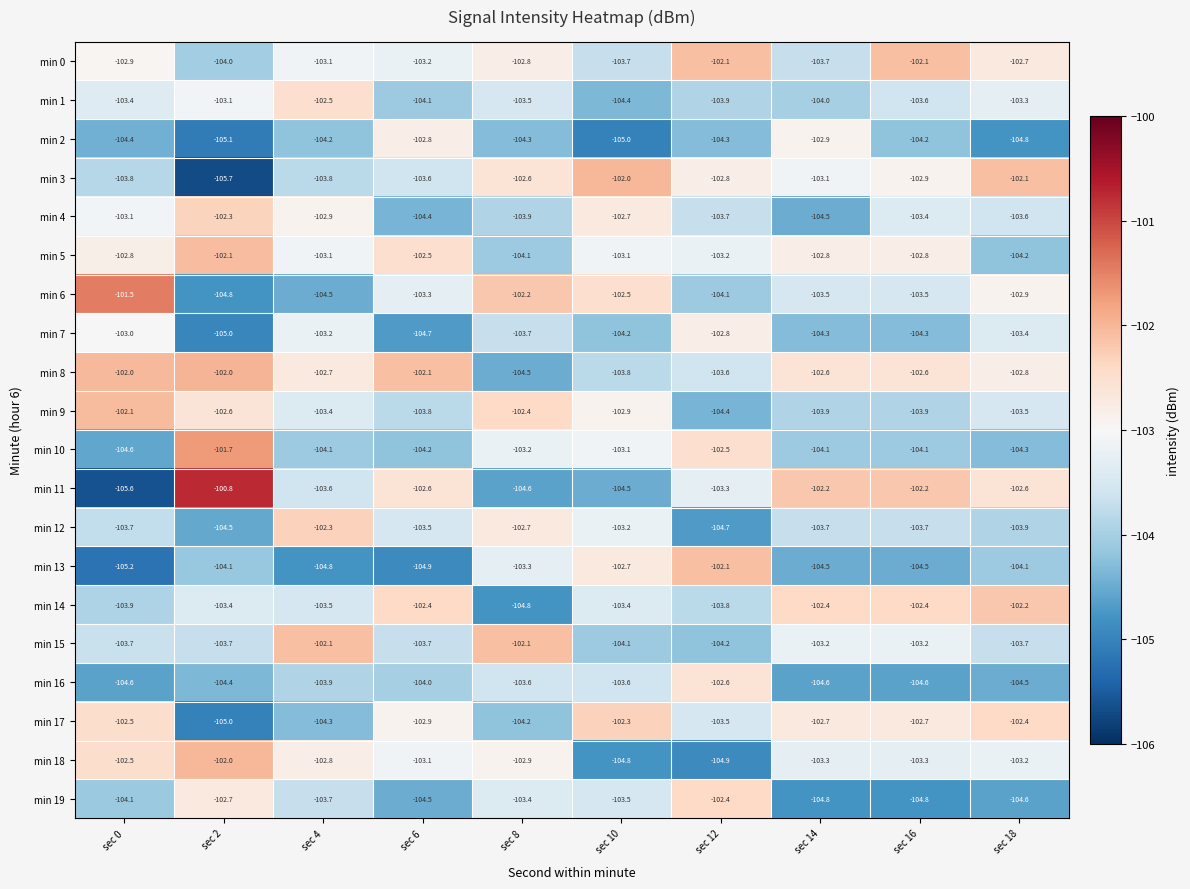

Which series has the widest spread of values?

min 11